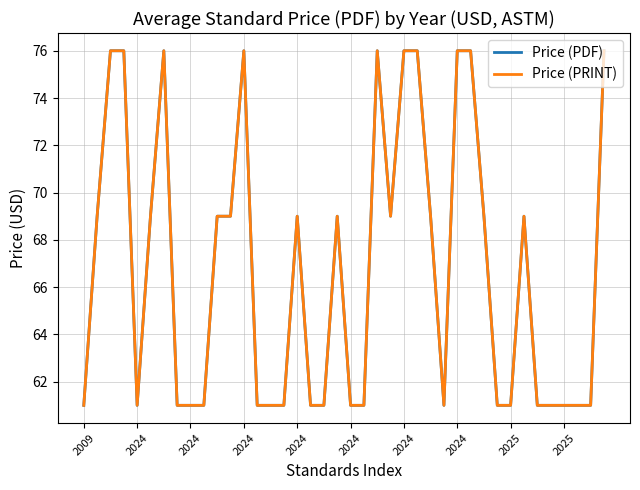

What is the minimum value shown in the chart?

61